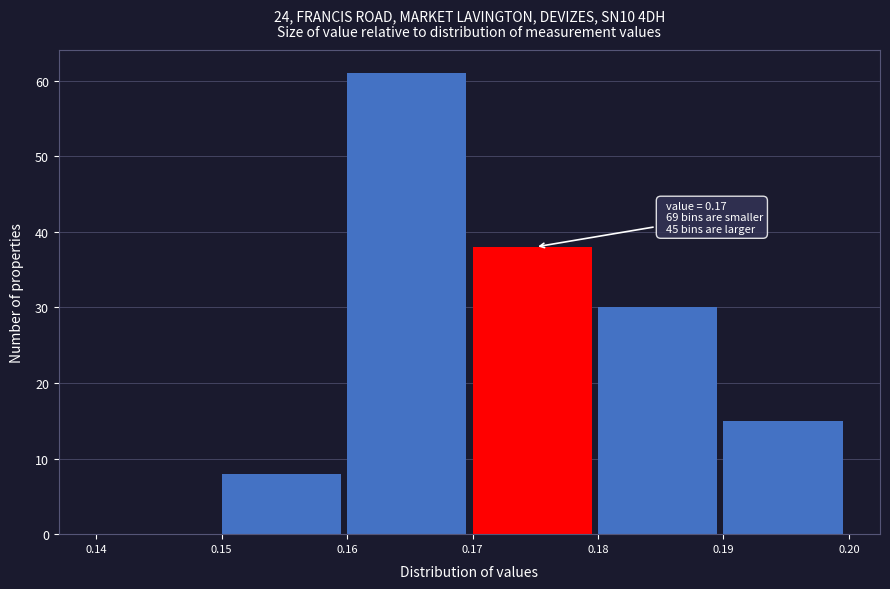

Over which range of the x-axis is the bar tallest?

0.16 to 0.17